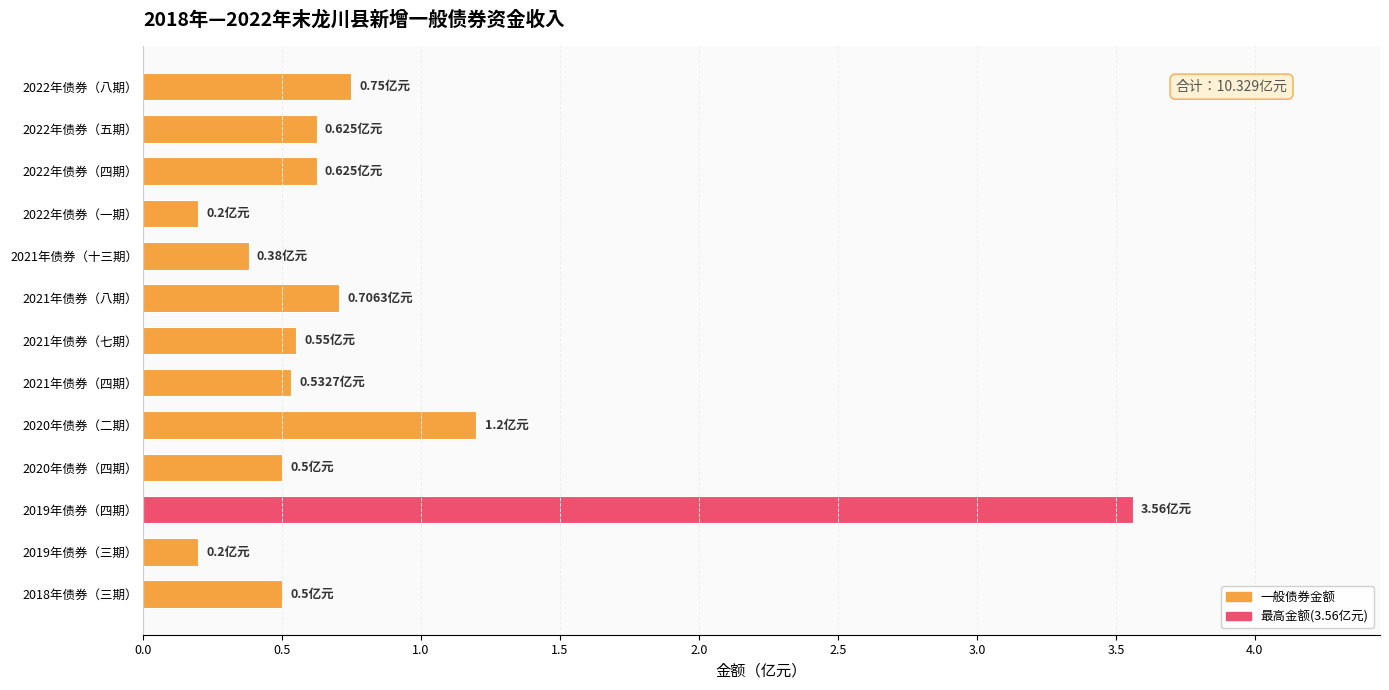

What is the difference between the values at 2022年债券（四期） and 2019年债券（四期）?

2.9